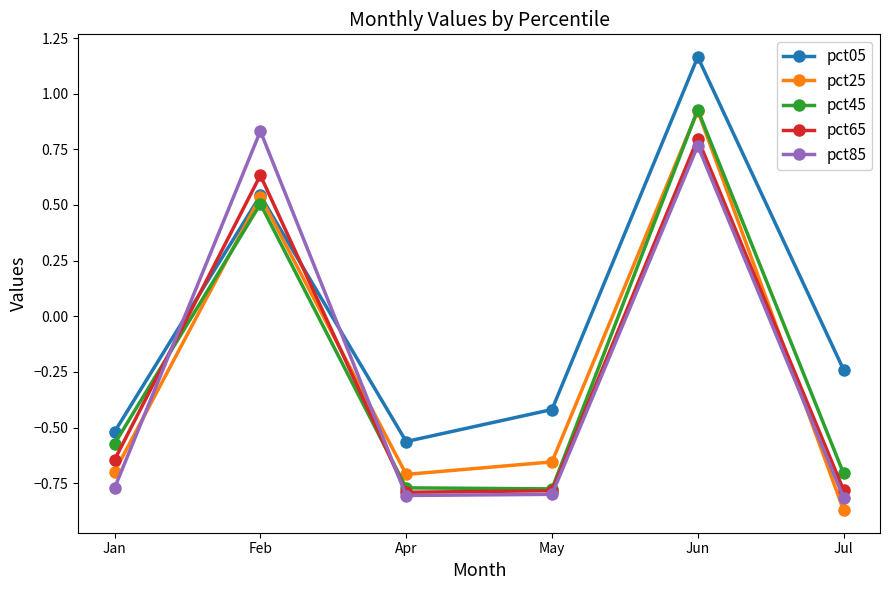

True or false: pct65 has a value of 0.1 at Feb.

False